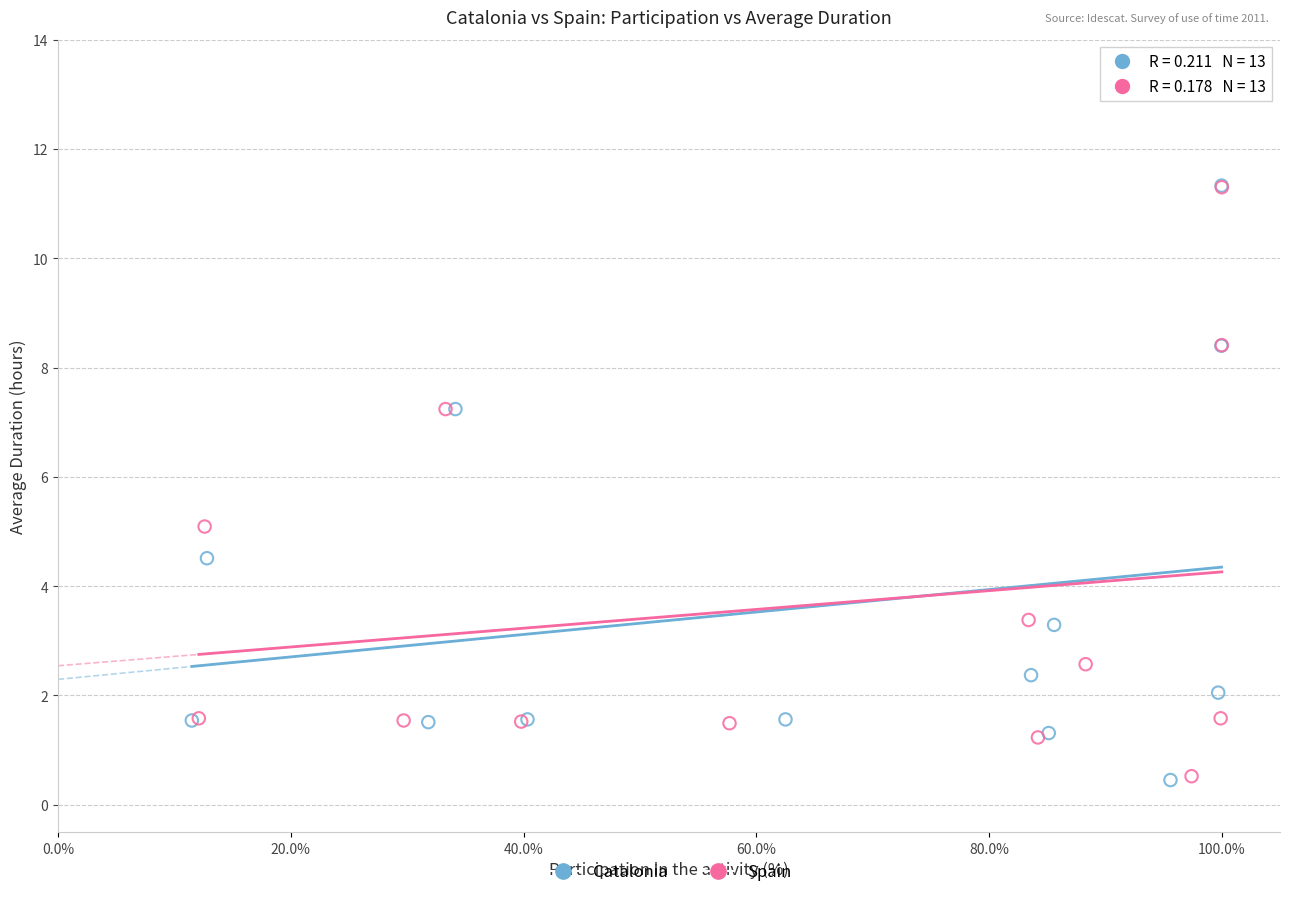

Which series has the largest Y range (max minus min)?

Catalonia